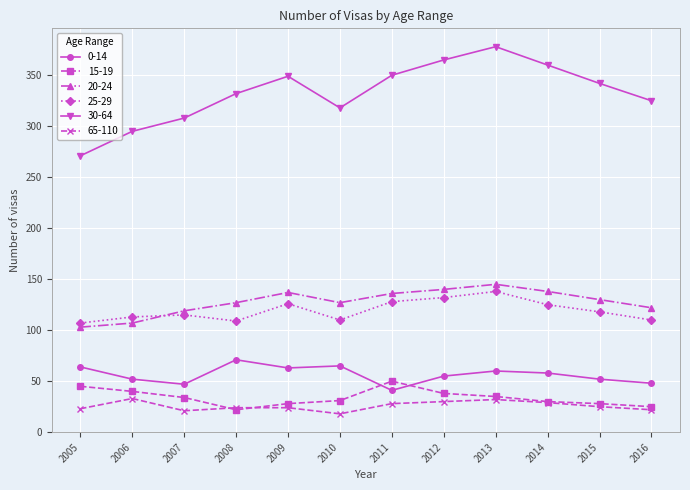

The 20-24 series shows 53 at 2011. True or false?

False